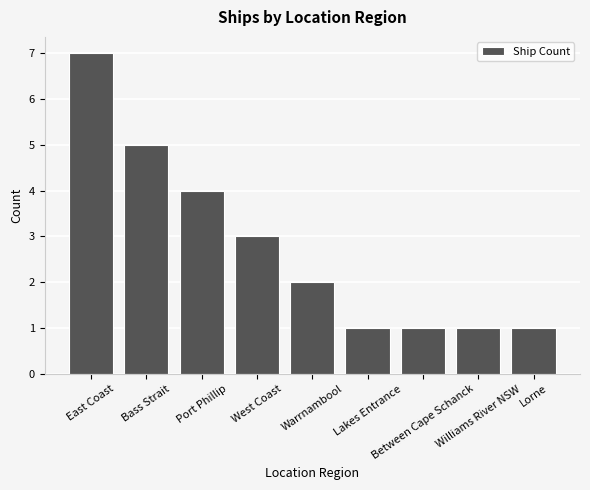

What is the difference between the second highest and second lowest values?

4